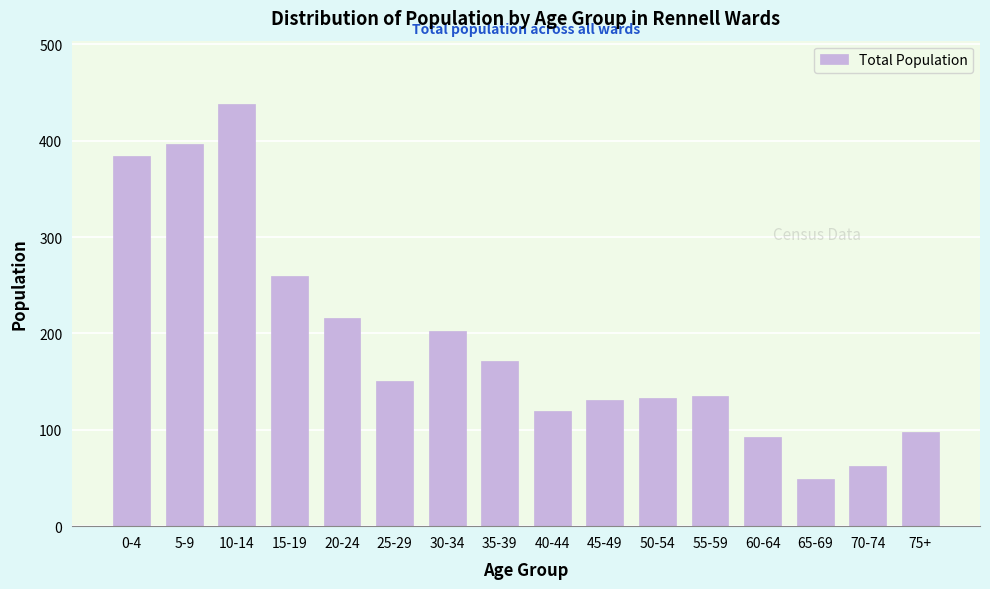

Which label corresponds to the largest value in the chart?

10-14